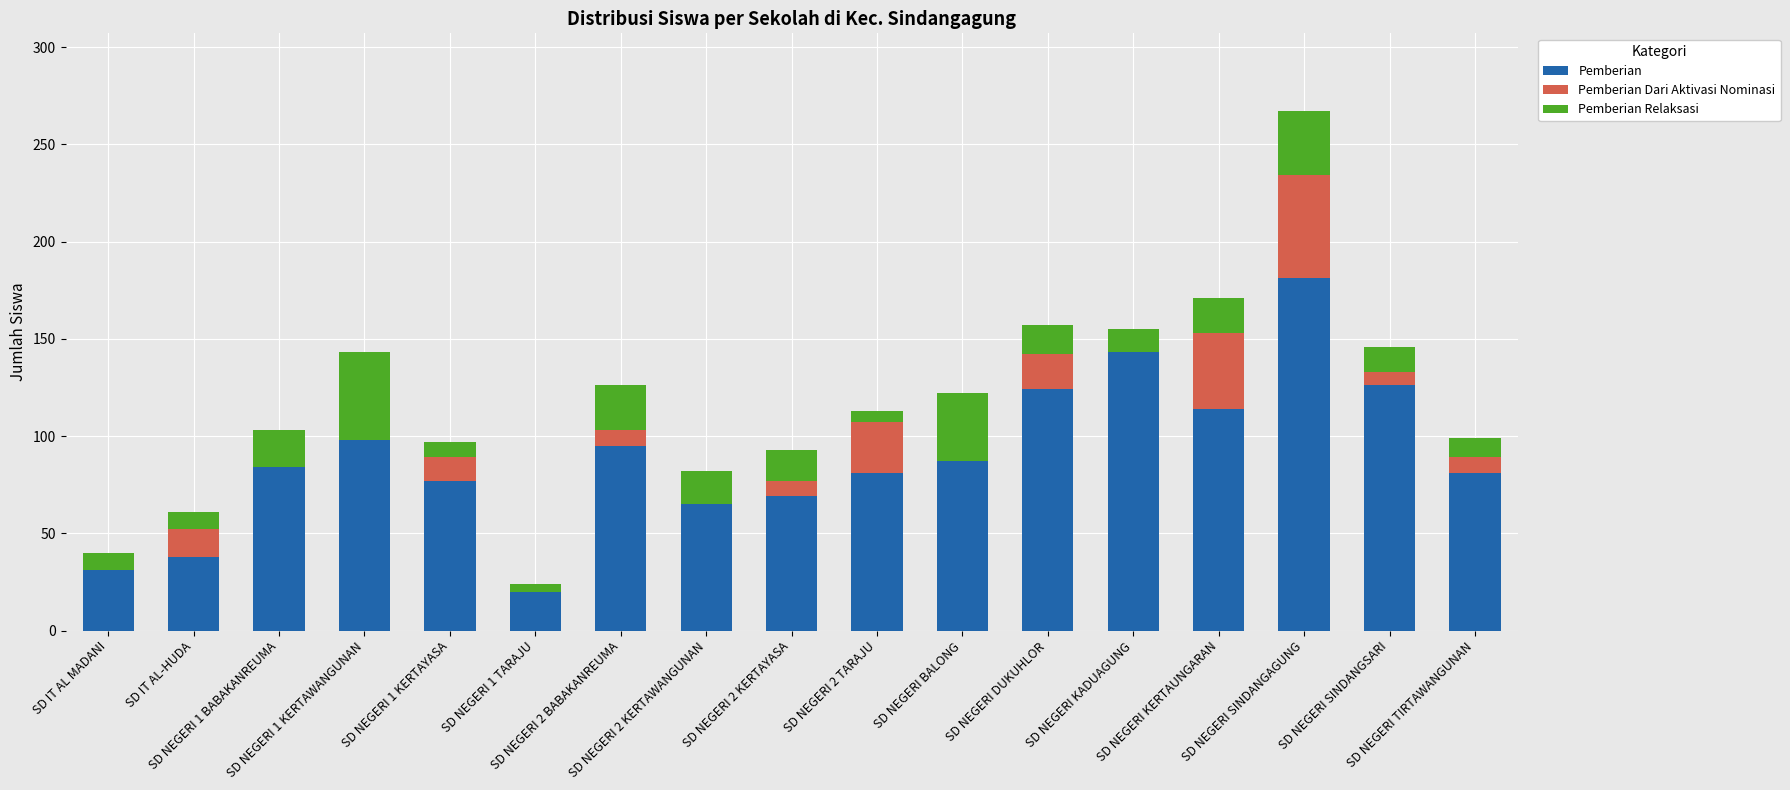

What is the sum of all Pemberian values?

1514